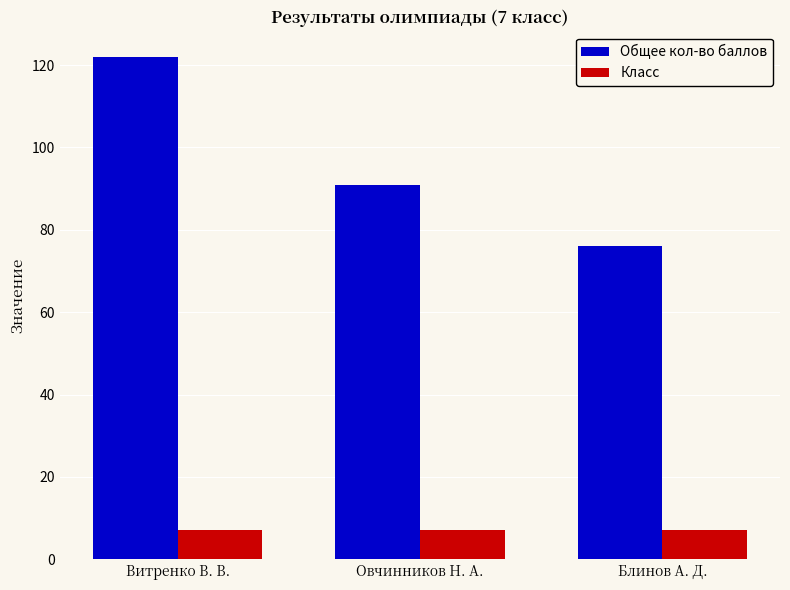

At which category does the chart reach its peak across all series?

Витренко В. В.